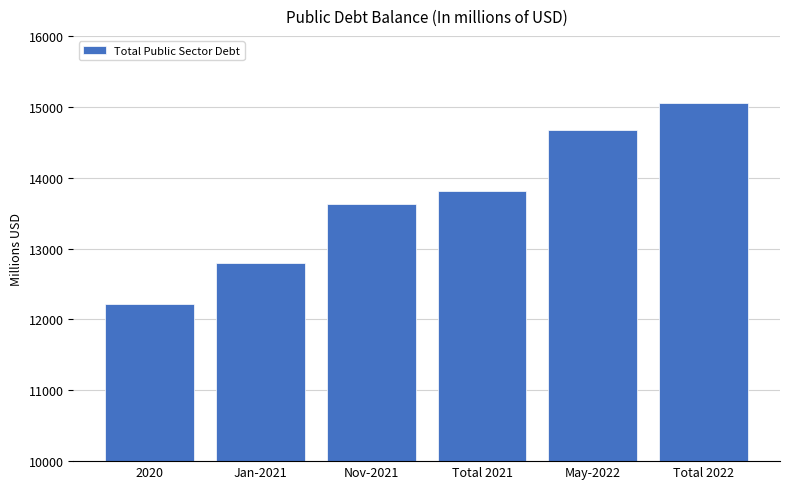

Reading left to right, what are all the values shown in this chart?

2020=12212.9	Jan-2021=12789.6	Nov-2021=13631.3	Total 2021=13805.9	May-2022=14670.7	Total 2022=15053.7